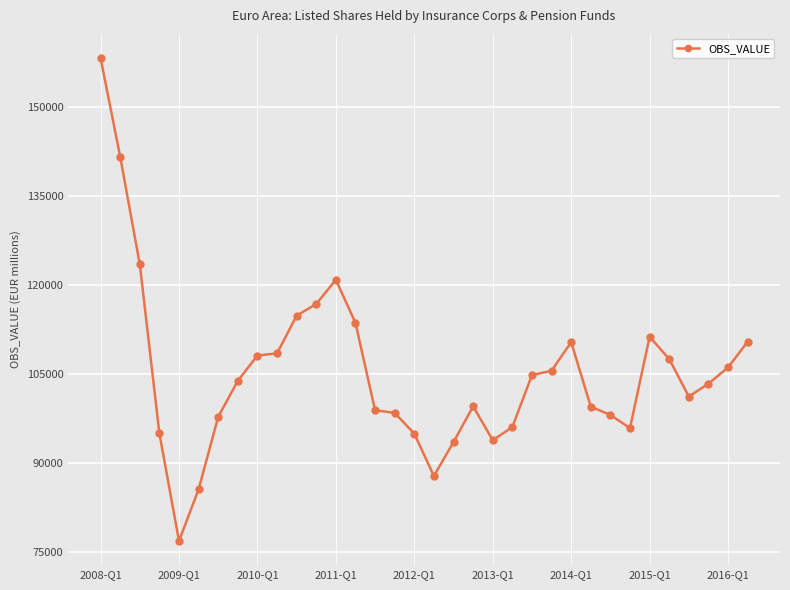

What is the maximum value shown in the chart?

158278.2